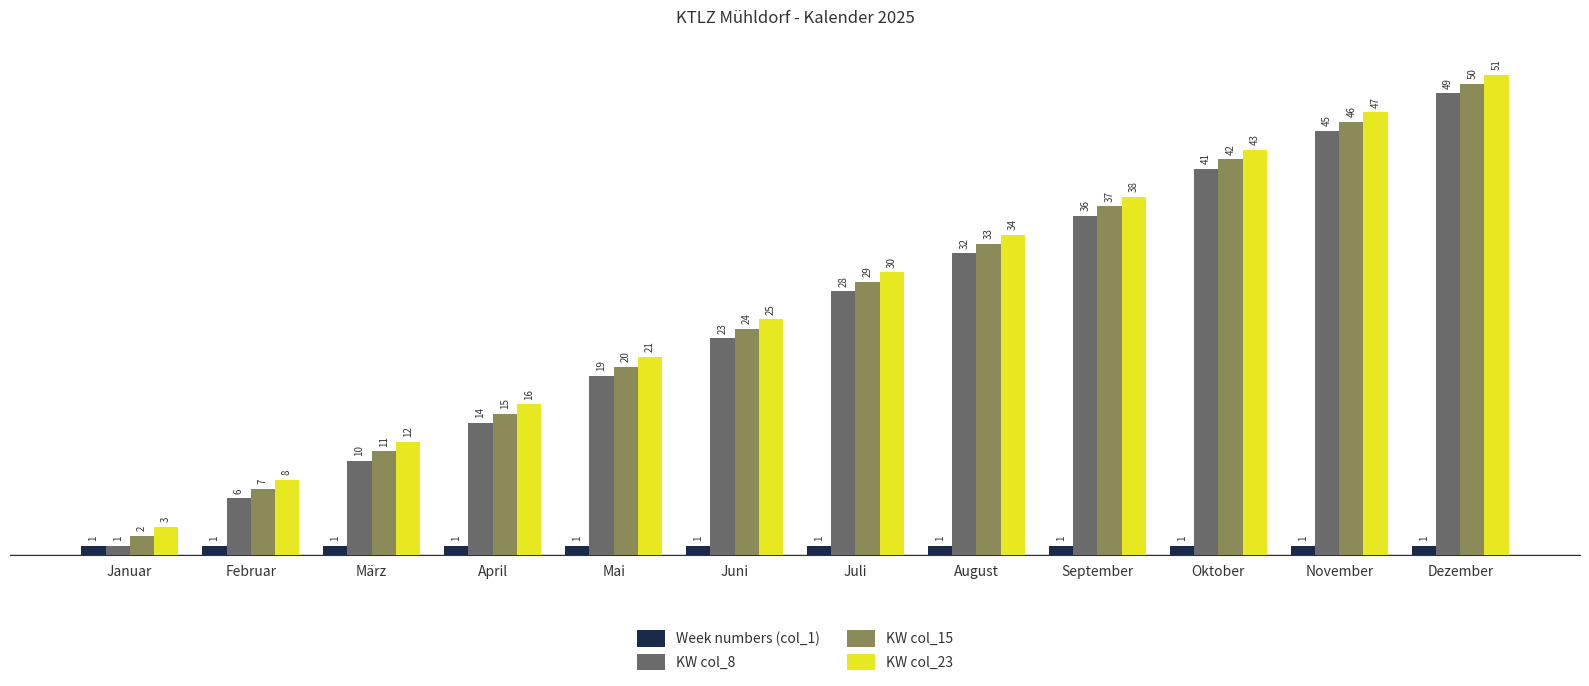

The value of KW col_15 at März is 19. True or false?

False